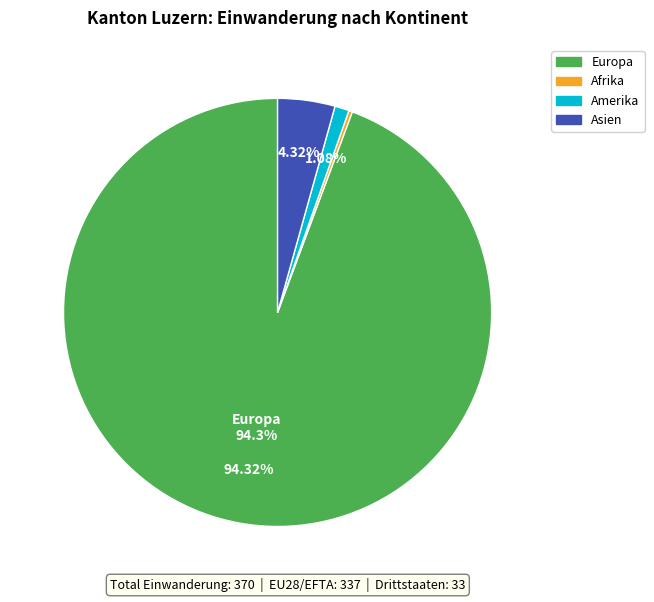

Is there a majority slice in this chart?

Yes